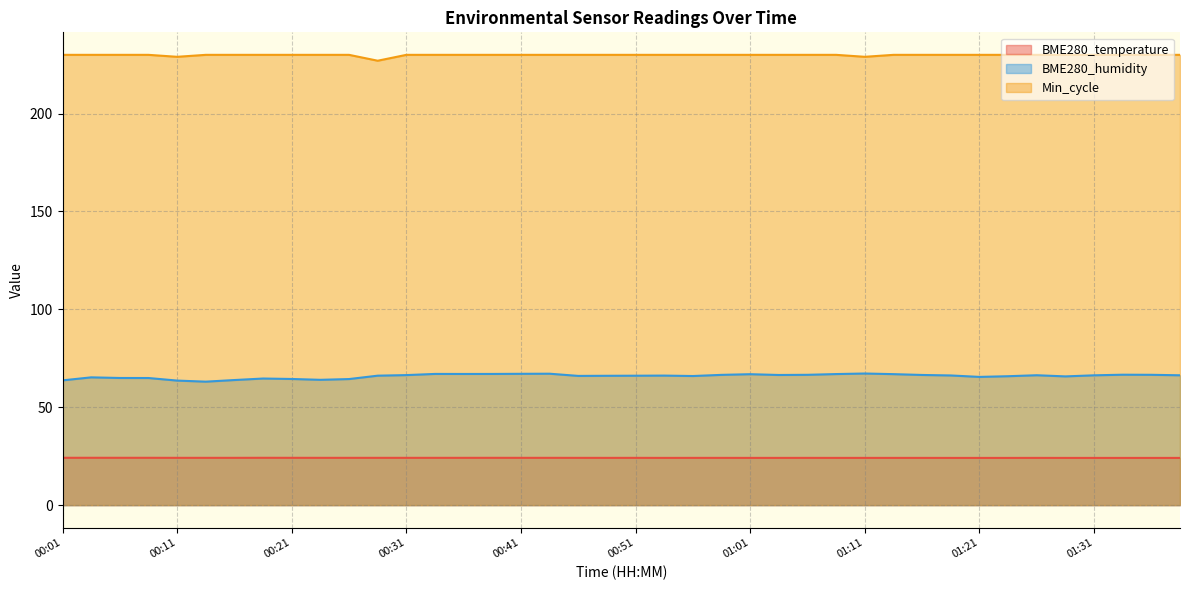

What is the total value across all series at 00:41?

321.2